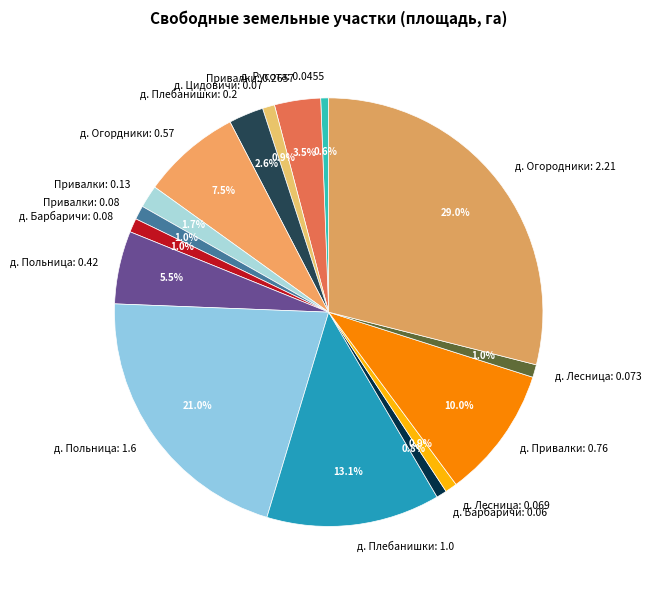

Count the number of slices in the pie.

16